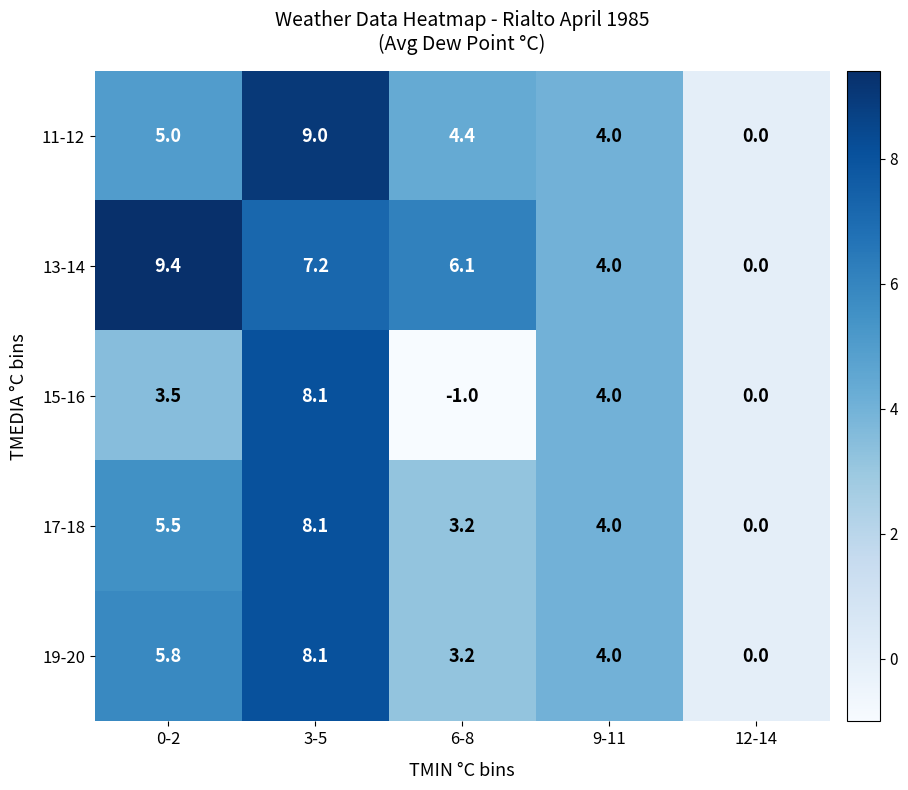

What value does the 19-20 series have at 3-5?

8.1